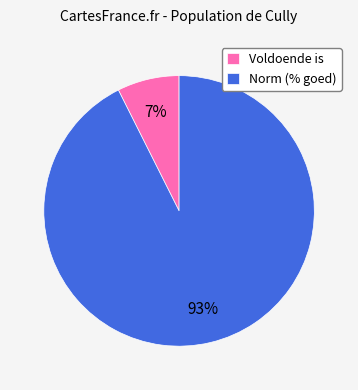

To the nearest percent, what is the combined percentage of Voldoende is and Norm (% goed)?

100%